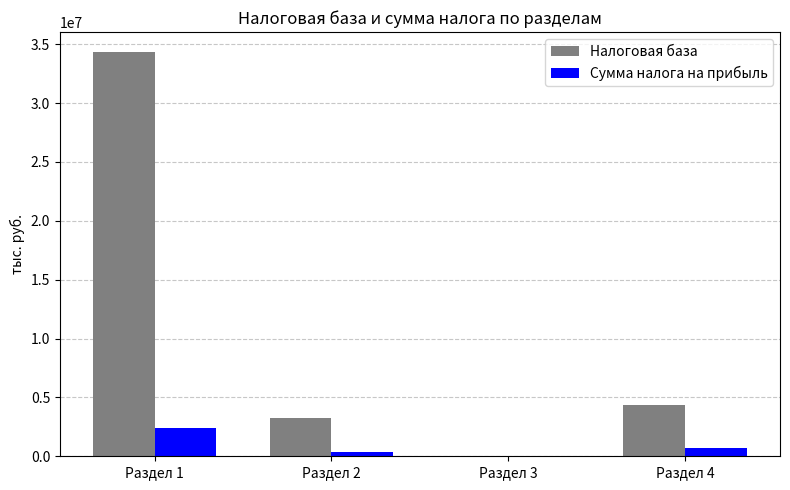

Which series has the largest total across all categories?

Налоговая база